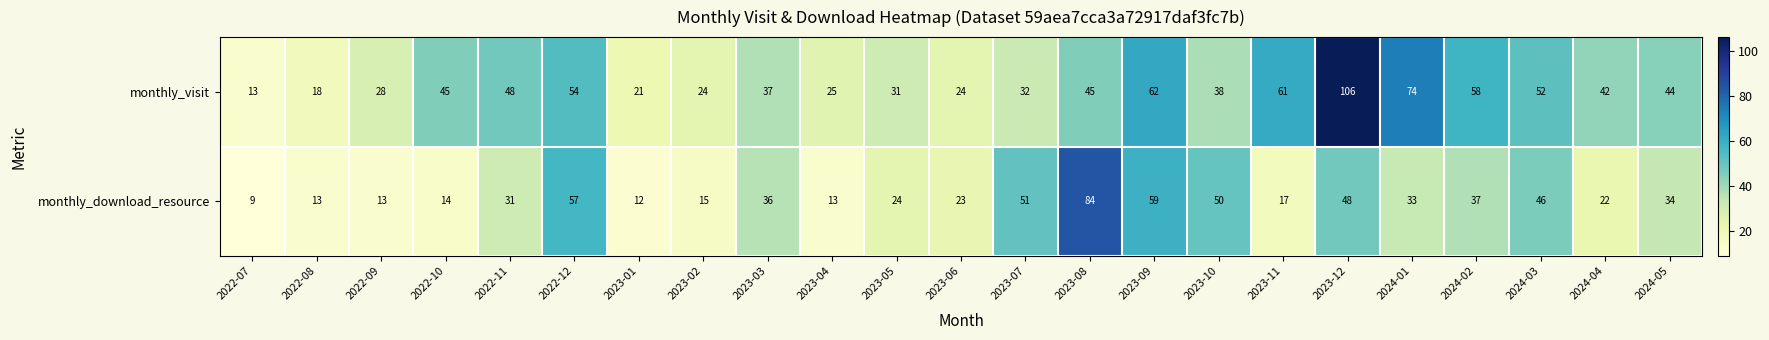

What is the difference between the monthly_visit values at 2023-01 and 2022-12?

33